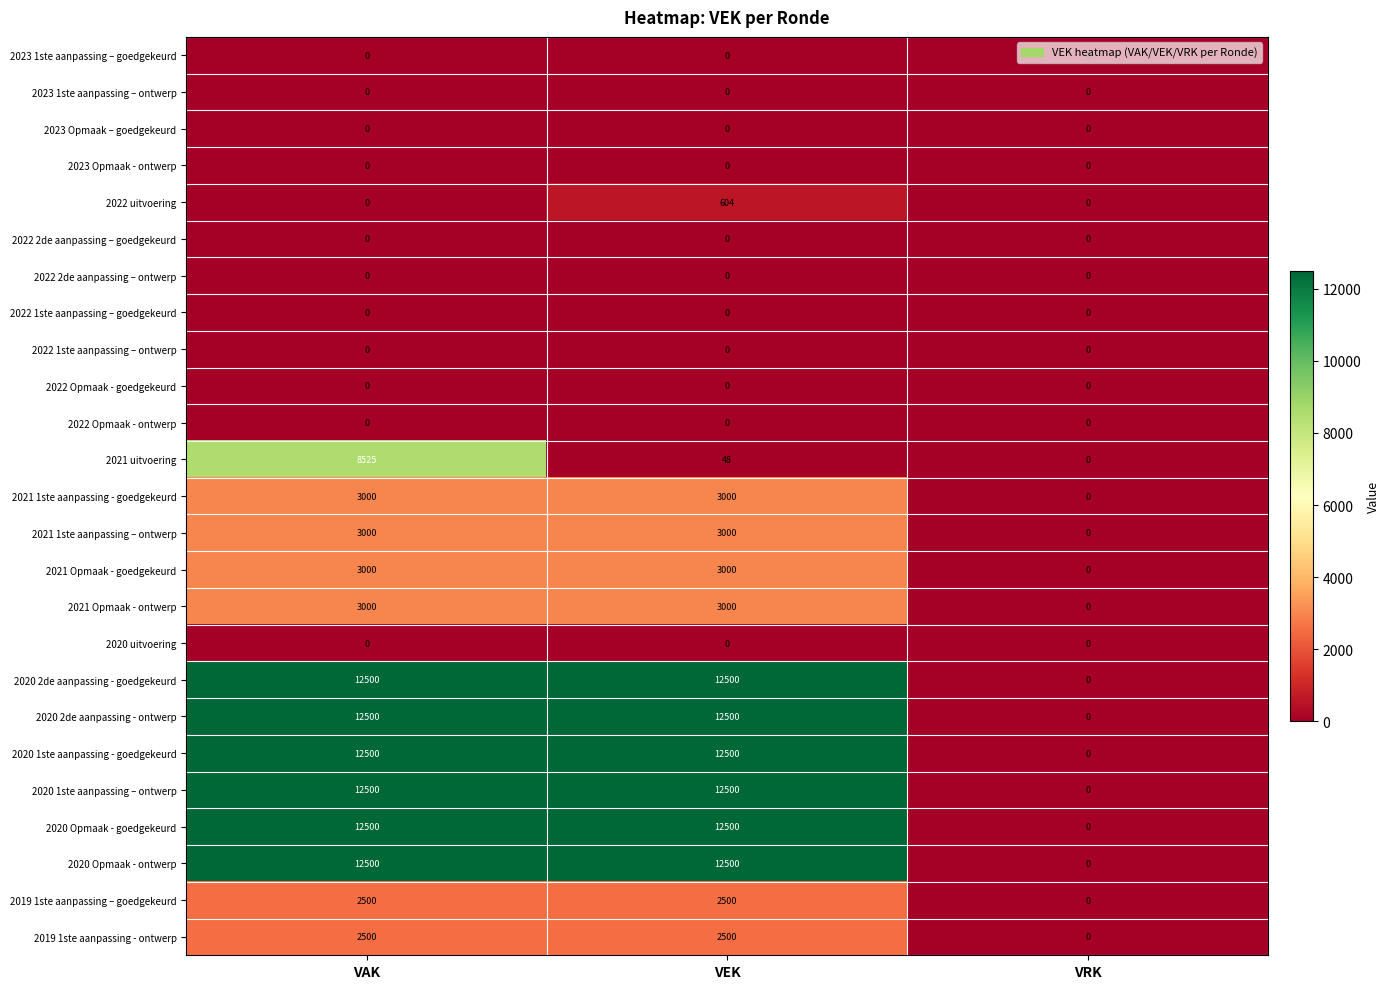

What is the difference between the maximum and minimum values in the 2020 2de aanpassing - goedgekeurd series?

12500